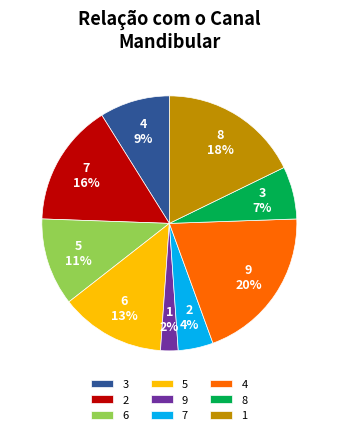

Rank the categories by value from highest to lowest.

4, 1, 2, 5, 6, 3, 8, 7, 9